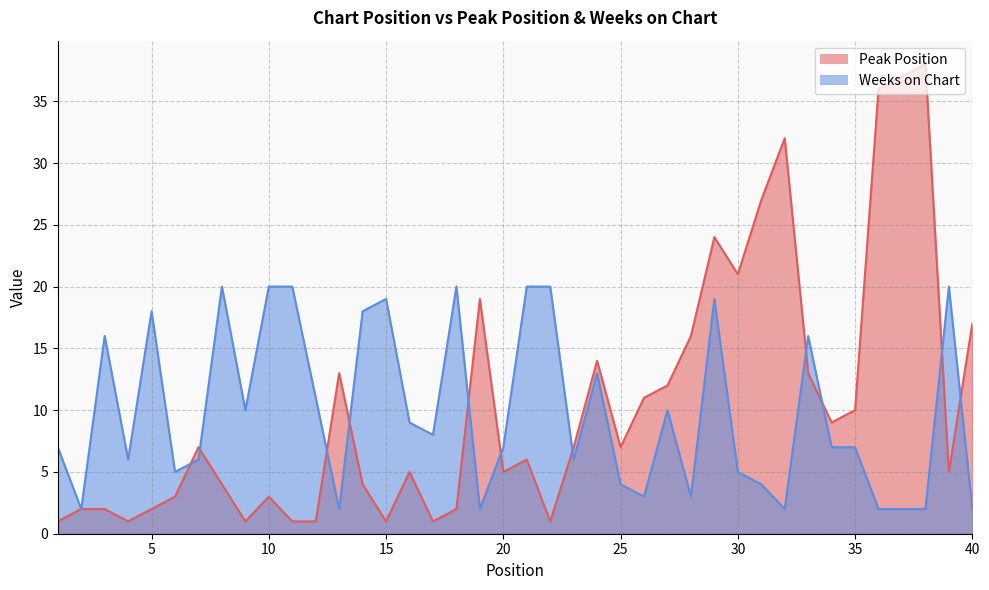

At 37, list the series in order from smallest to largest.

Weeks on Chart, Peak Position